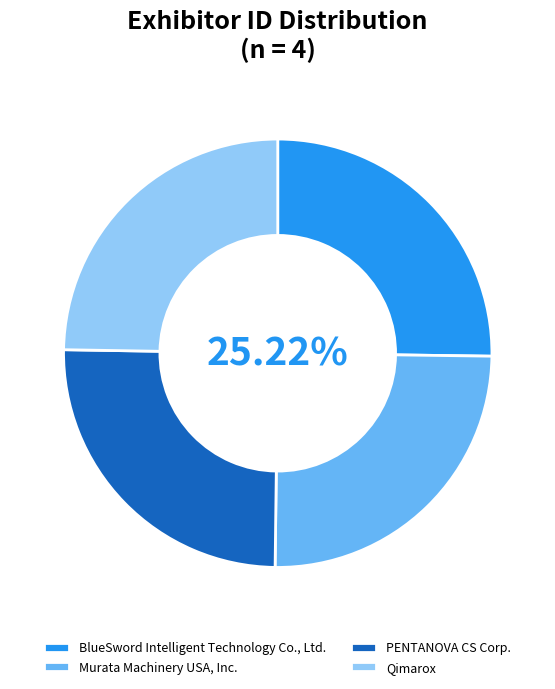

What portion of the pie excludes BlueSword Intelligent Technology Co., Ltd.?

74.8%